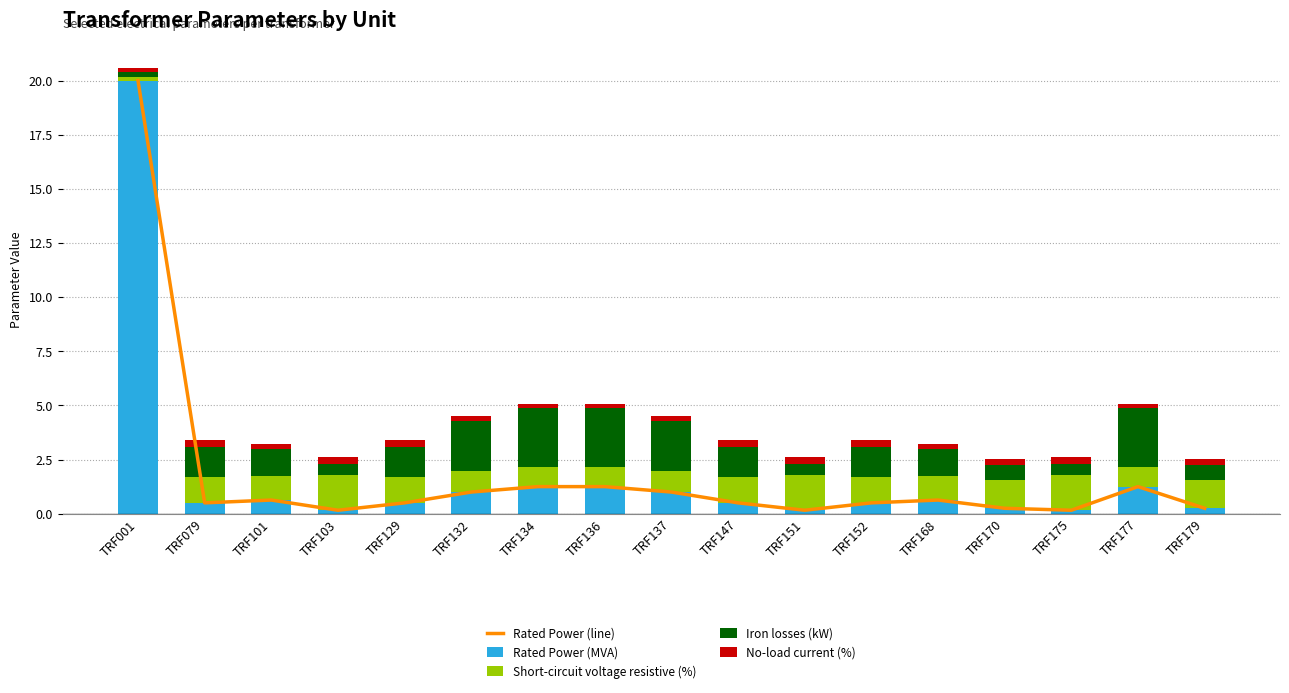

What is the value of the Rated Power (line) bar at the 5th from the left?

0.5